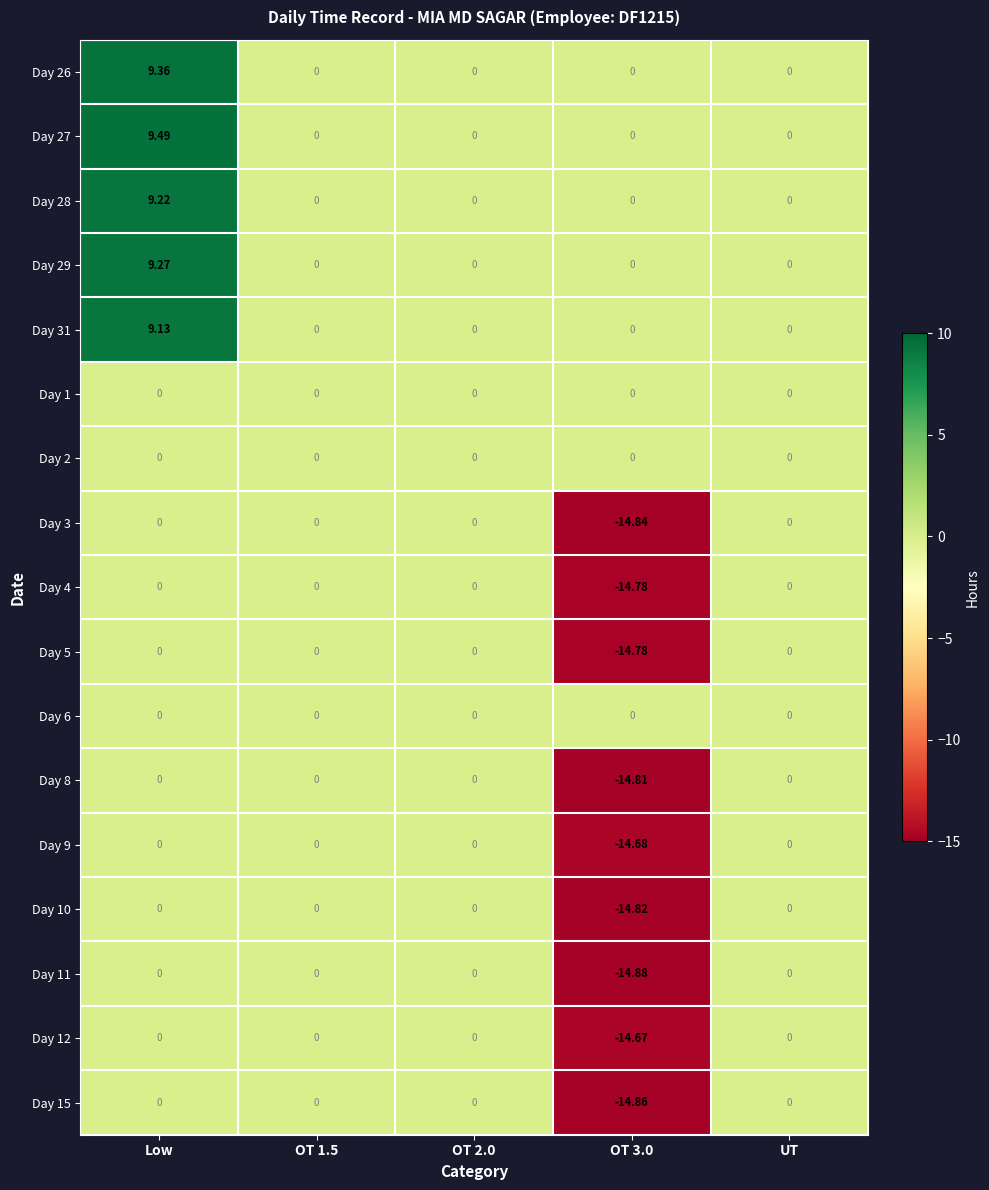

What is the total value across all series at Low?

46.5